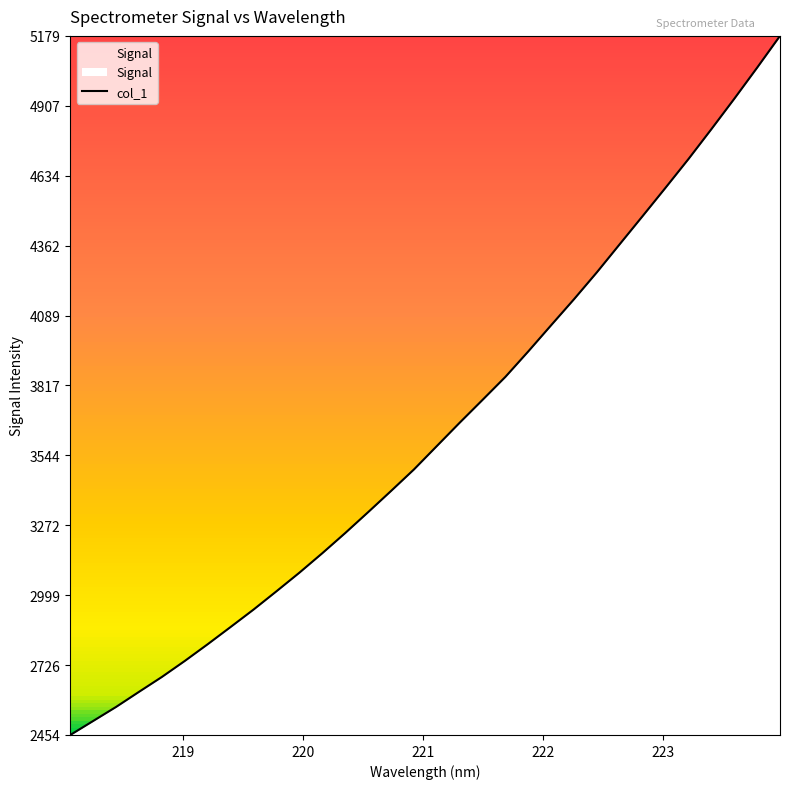

Reading left to right, transcribe all the data shown in this chart.

2453.9	2508.6	2563.3	2622.1	2680.3	2742.7	2808.0	2875.2	2943.0	3014.3	3086.7	3162.6	3241.2	3322.6	3405.2	3489.0	3580.3	3671.4	3760.6	3850.4	3949.7	4051.9	4153.4	4258.4	4368.1	4477.6	4587.9	4699.6	4815.9	4934.3	5055.5	5179.4